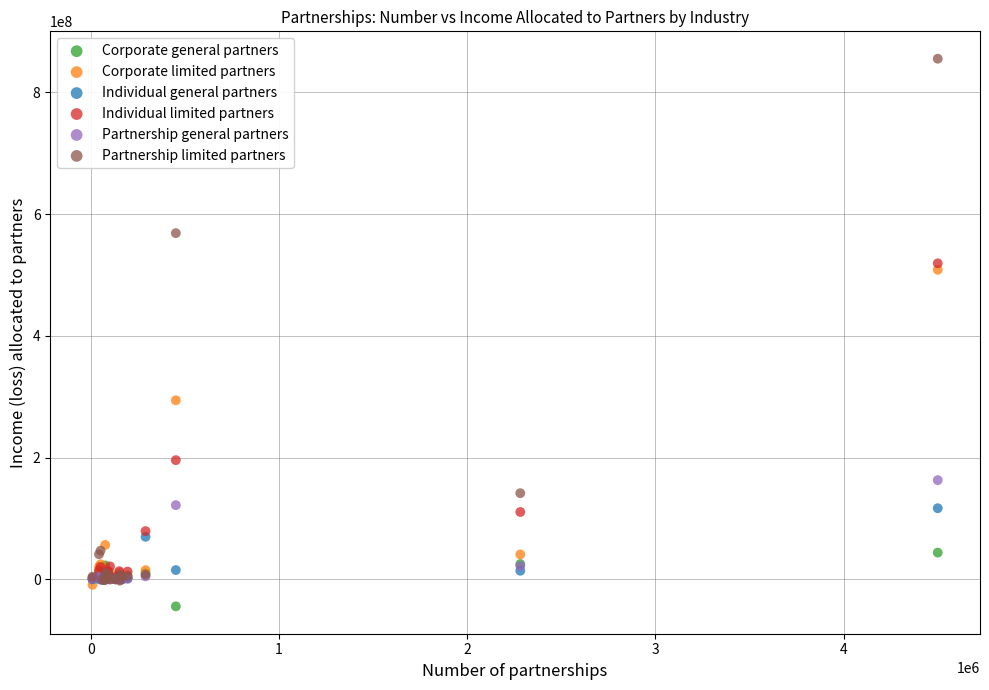

In the Individual limited partners series, what Y value is closest to 259690226?

195869118